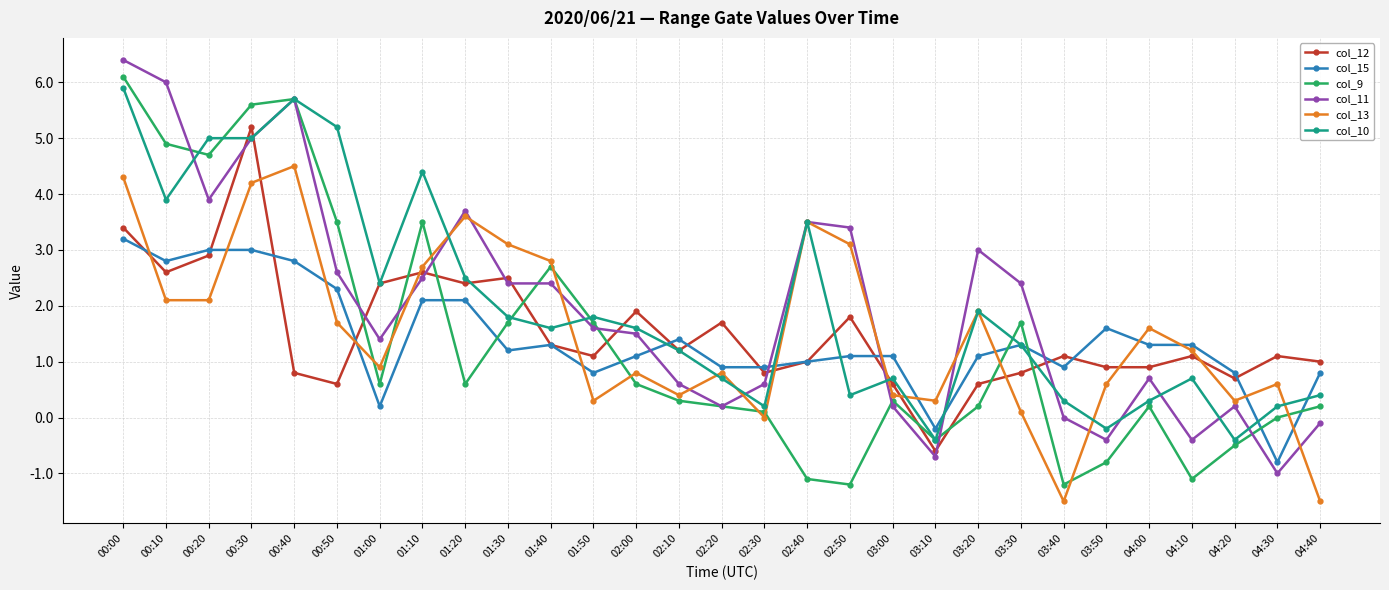

What is the difference between the maximum and minimum values in the col_15 series?

4.0